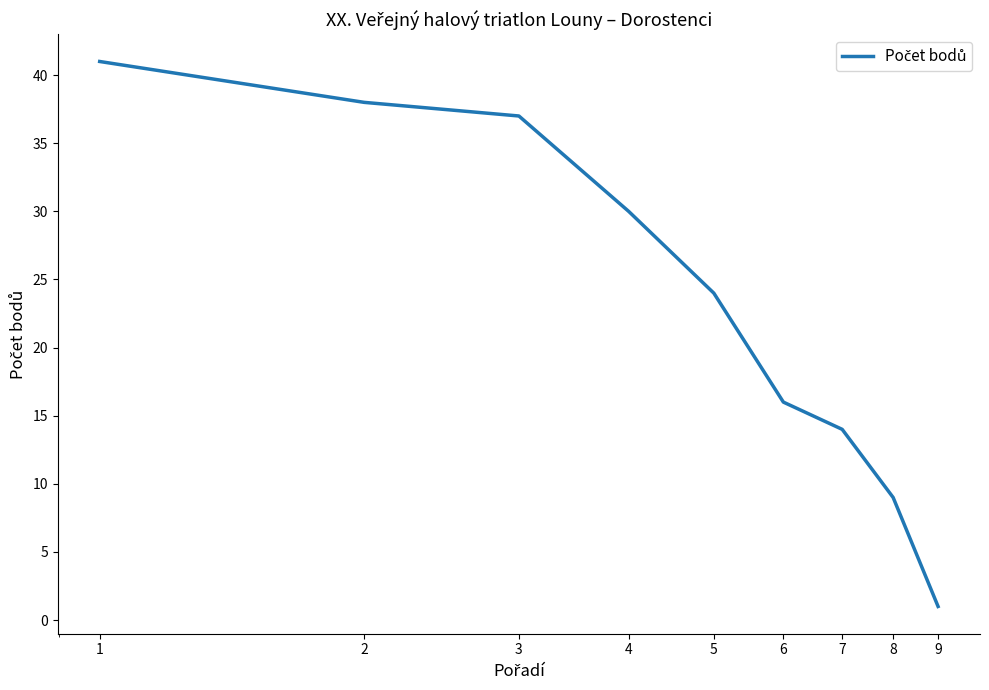

What is the smallest value displayed?

1